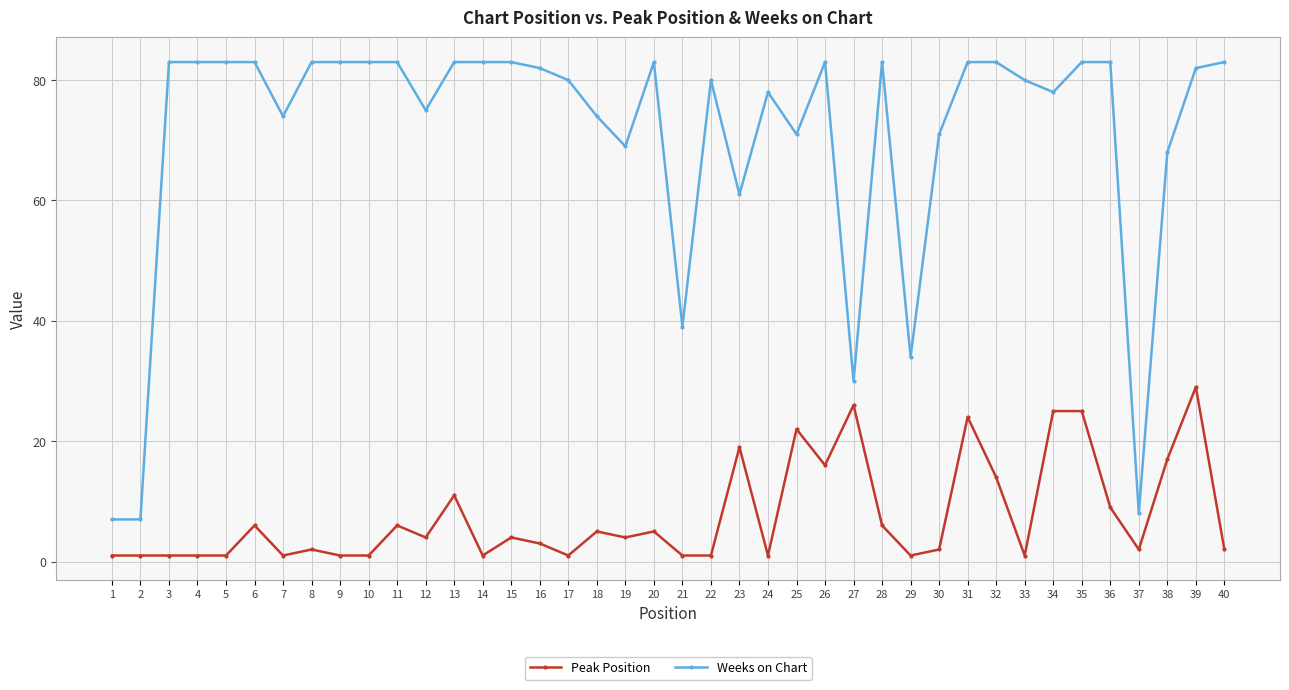

What is the maximum value shown in the chart?

83